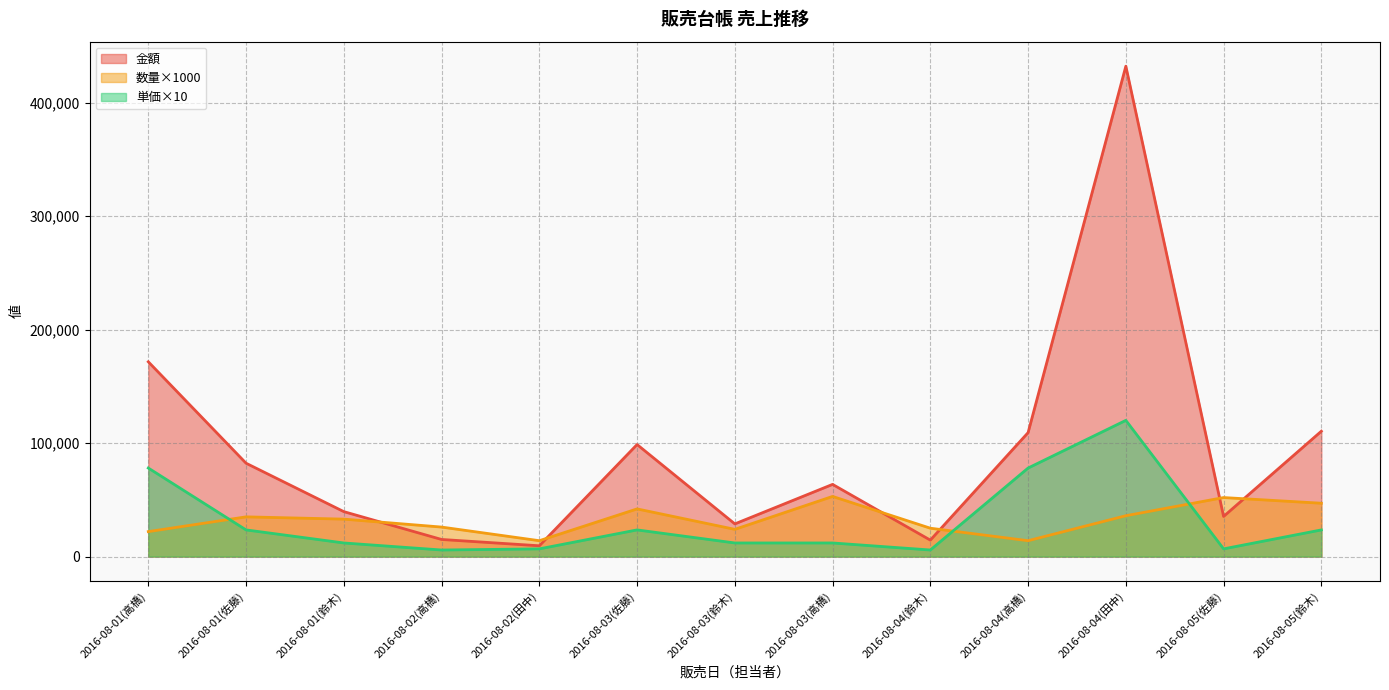

Rank the categories by 金額 value from highest to lowest.

2016-08-04(田中), 2016-08-01(高橋), 2016-08-05(鈴木), 2016-08-04(高橋), 2016-08-03(佐藤), 2016-08-01(佐藤), 2016-08-03(高橋), 2016-08-01(鈴木), 2016-08-05(佐藤), 2016-08-03(鈴木), 2016-08-02(高橋), 2016-08-04(鈴木), 2016-08-02(田中)